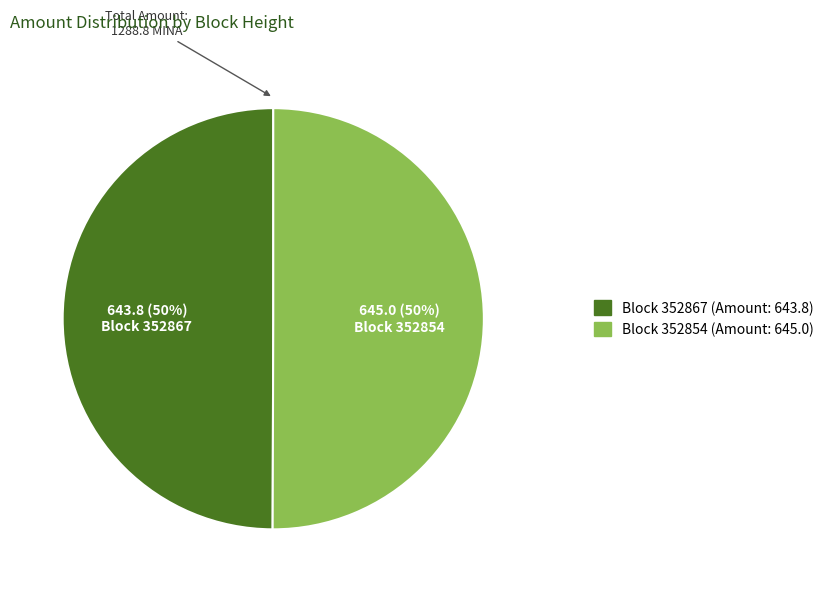

To the nearest percent, what is the average slice percentage?

50%